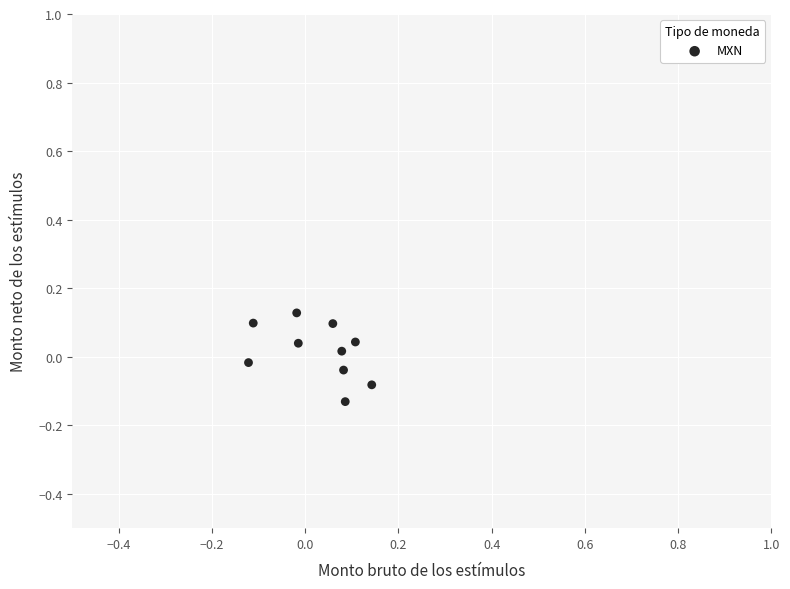

What is the range of Y values (max minus min)?

0.3